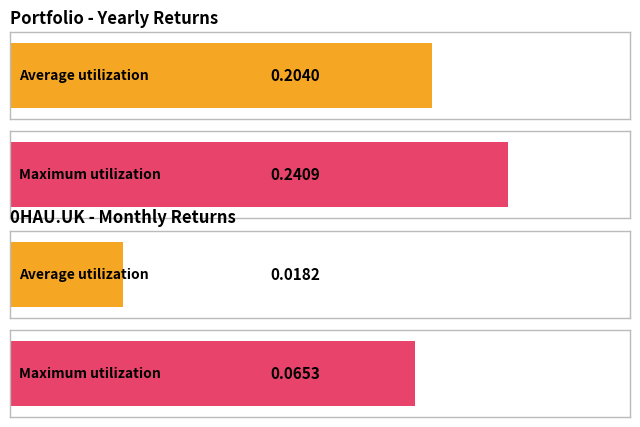

Between Yearly mean return and Monthly return, which series saw the biggest shift?

Average utilization